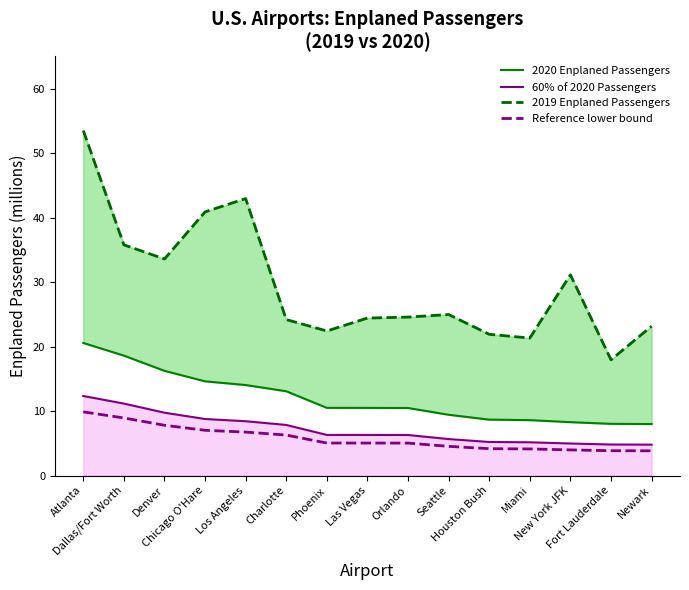

True or false: 2020 Enplaned Passengers and Reference lower bound intersect in this chart.

False